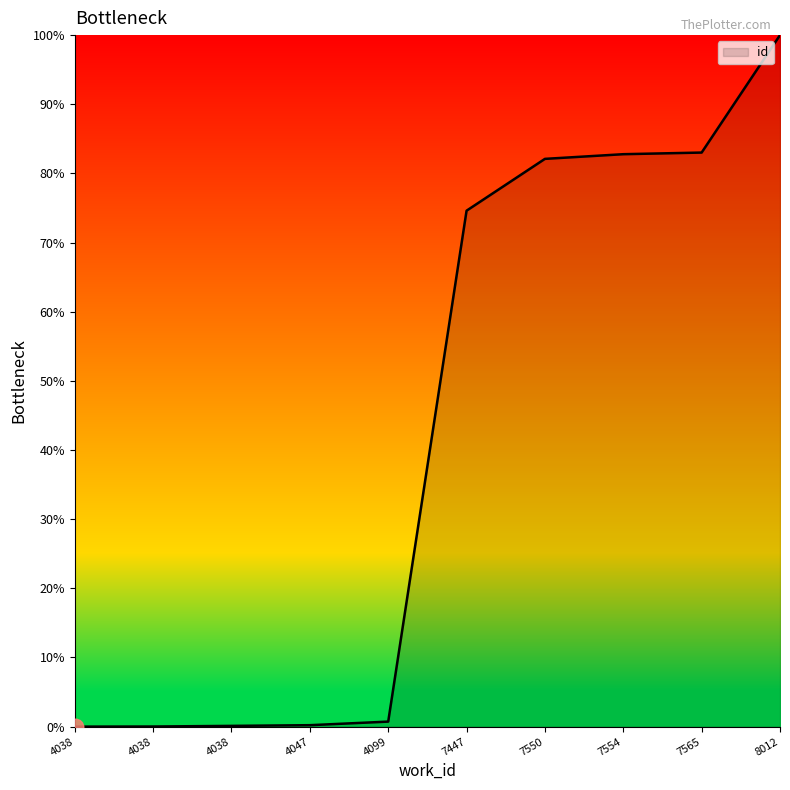

What is the difference between the maximum and minimum values?

100.0